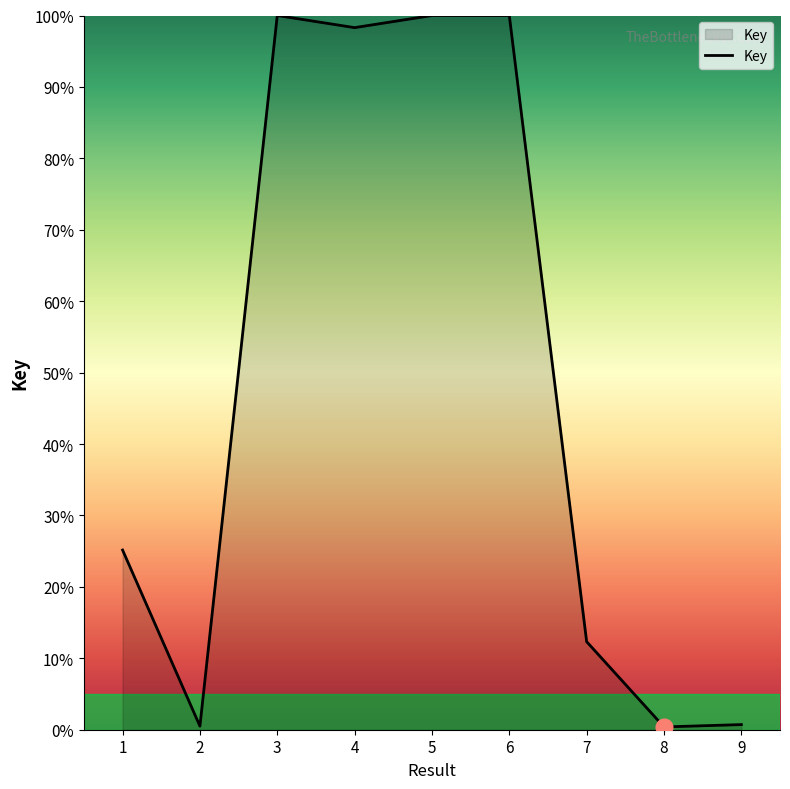

What is the difference between the maximum and second lowest values?

99.5